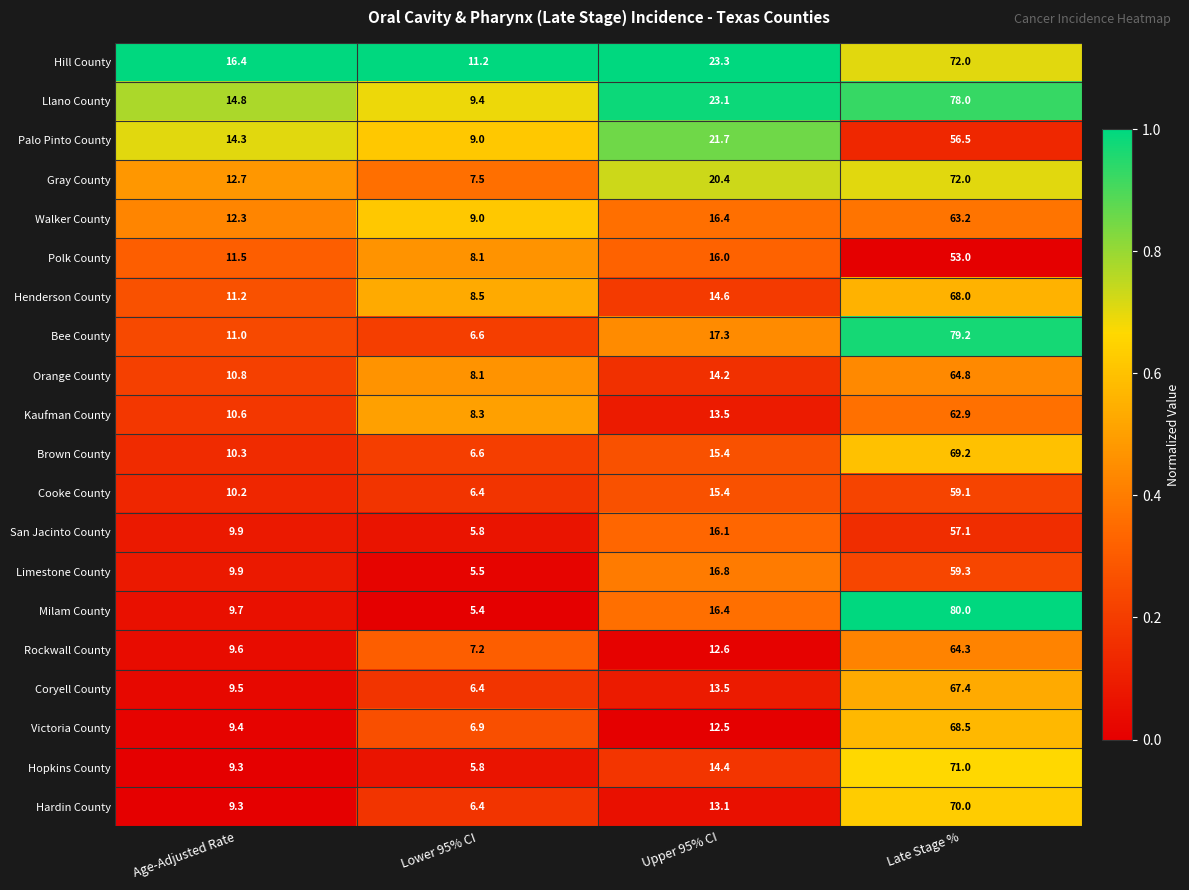

What is the average value of the Hill County series?

30.7